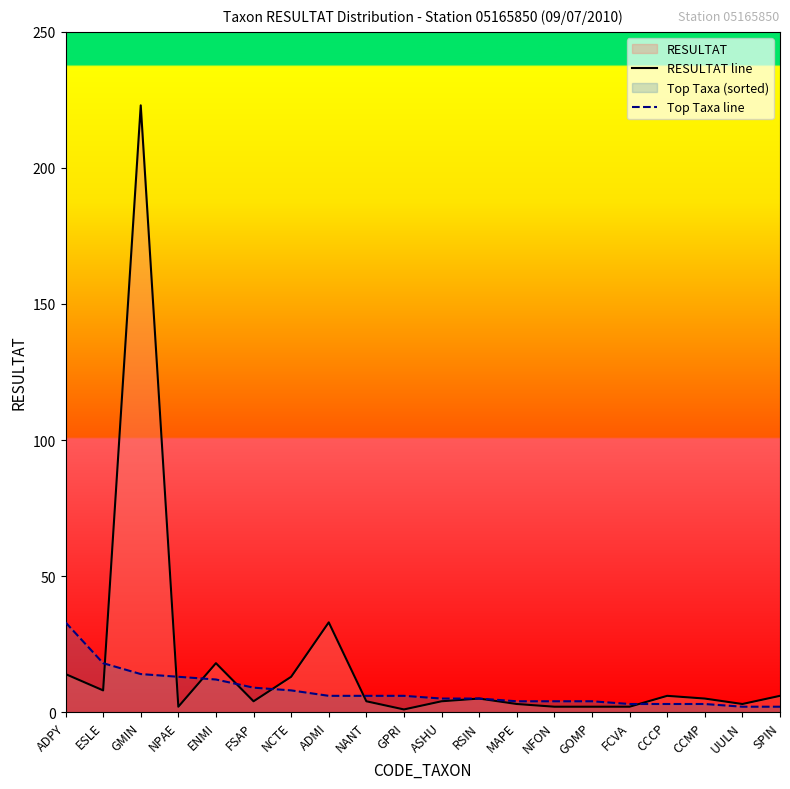

Does the chart display data point markers on the line(s)?

No